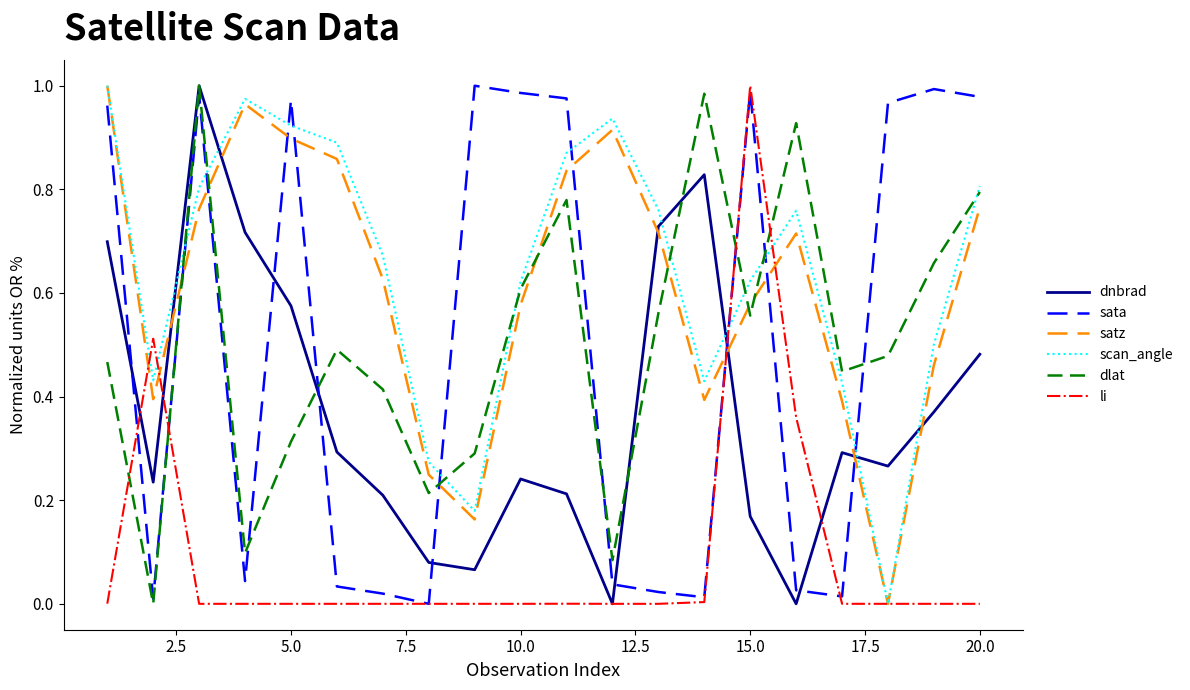

True or false: sata and scan_angle cross at least once.

True